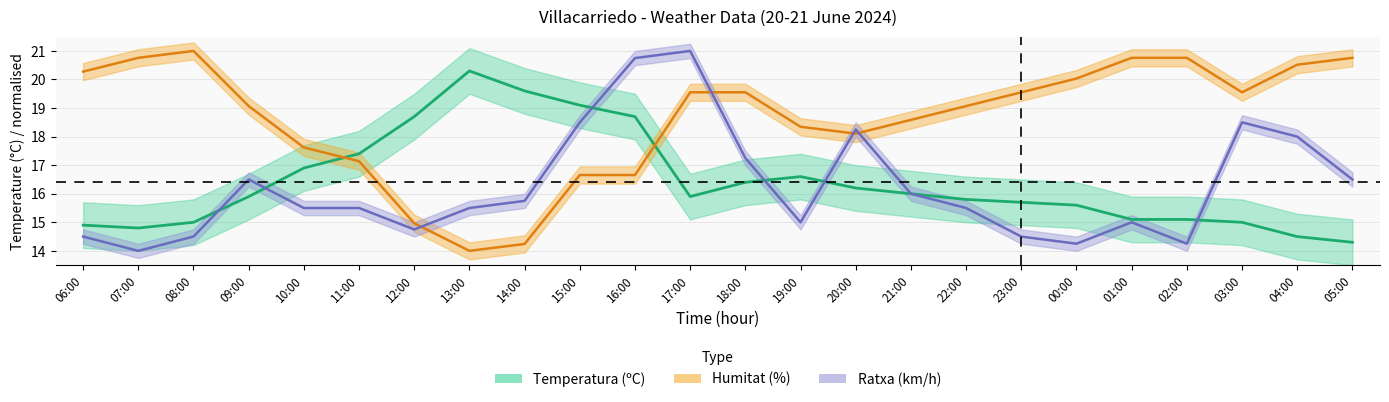

Is this an area chart (filled region under the line)?

No